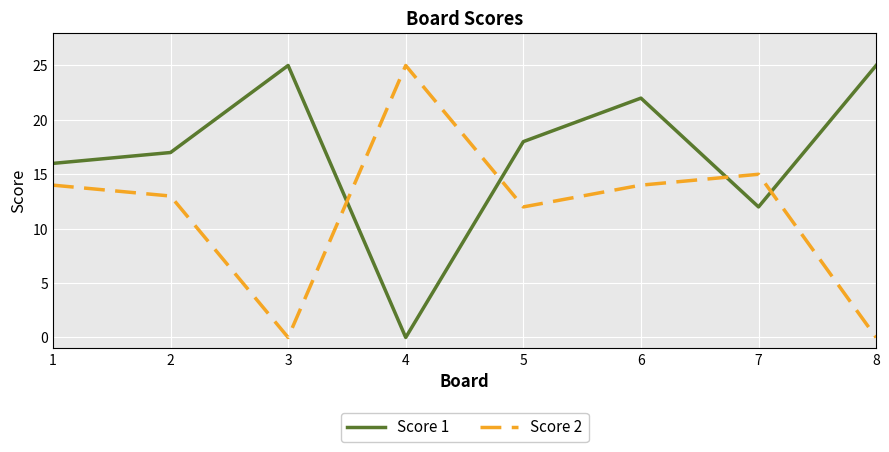

Is the value of Score 2 at 8 greater than the value of Score 1 at 3?

No